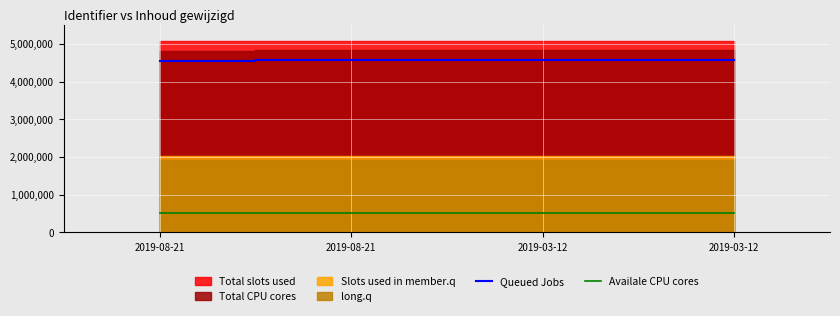

True or false: Queued Jobs and Availale CPU cores cross at least once.

False